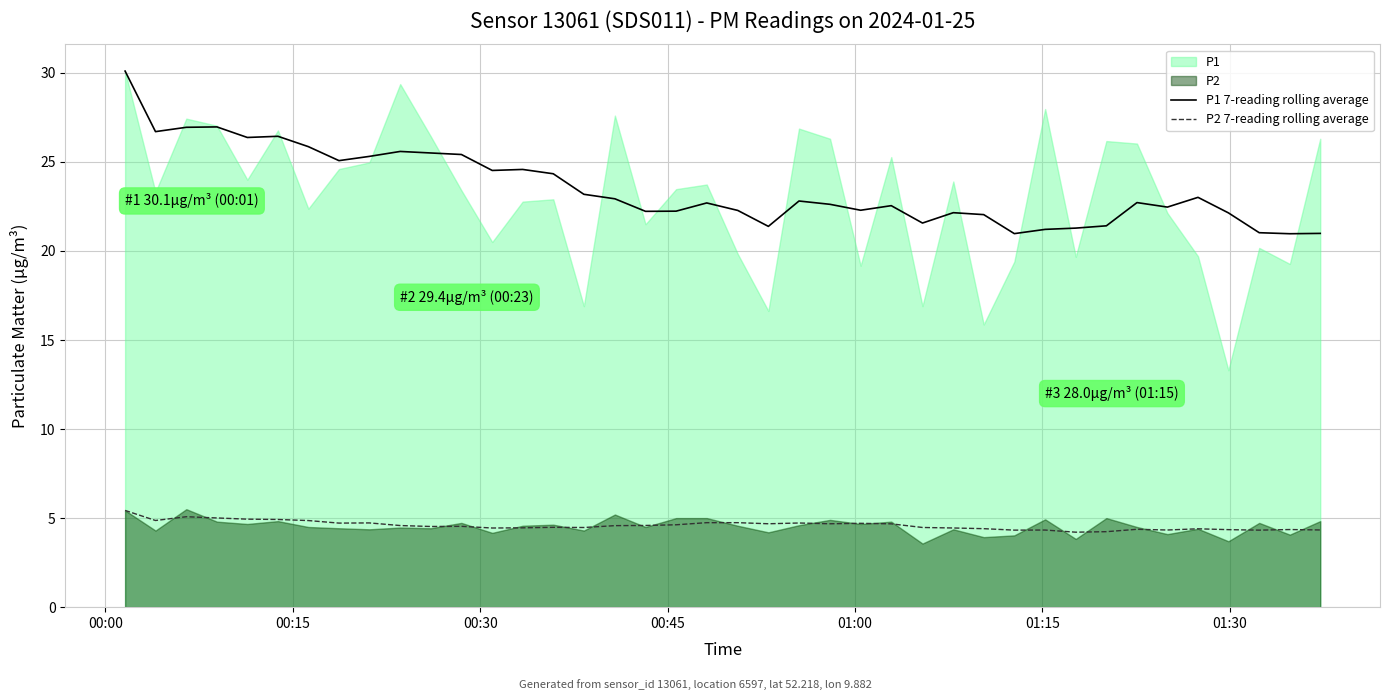

True or false: P1 7-reading rolling average and P2 7-reading rolling average intersect in this chart.

False